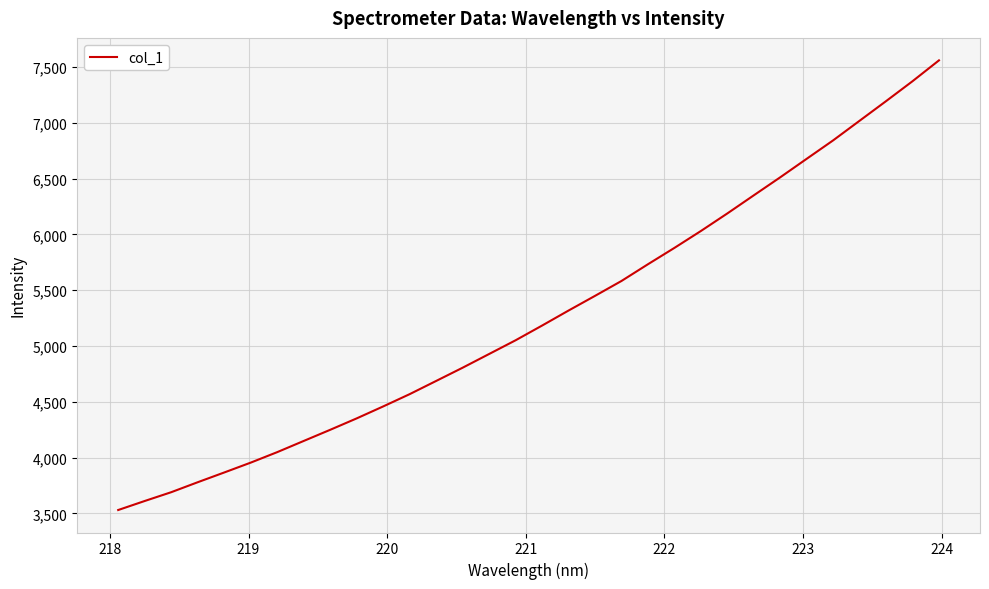

What is the maximum value shown in the chart?

7558.5